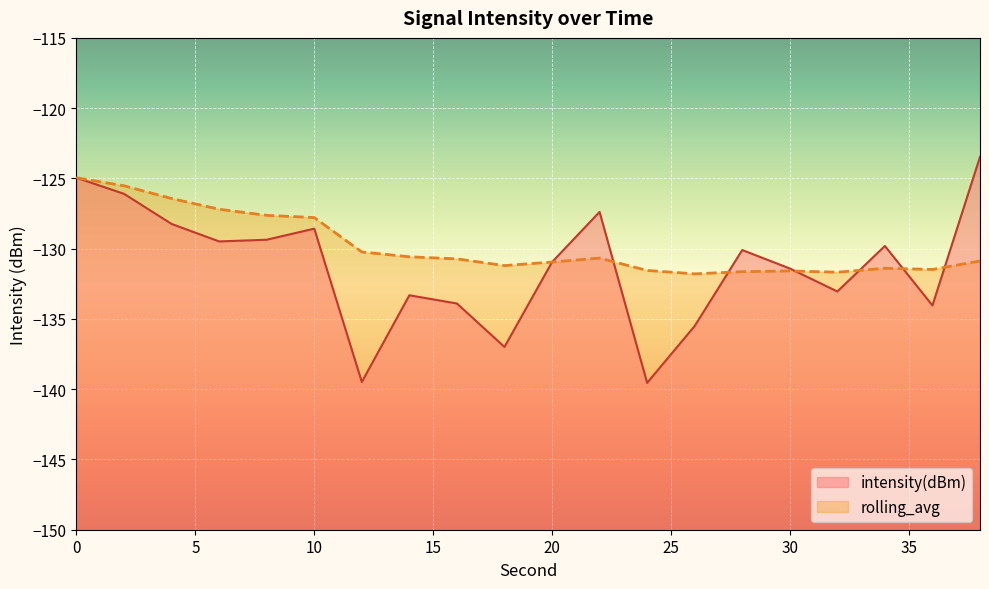

What is the value of the intensity(dBm) point at the 14th from the left?

-135.5